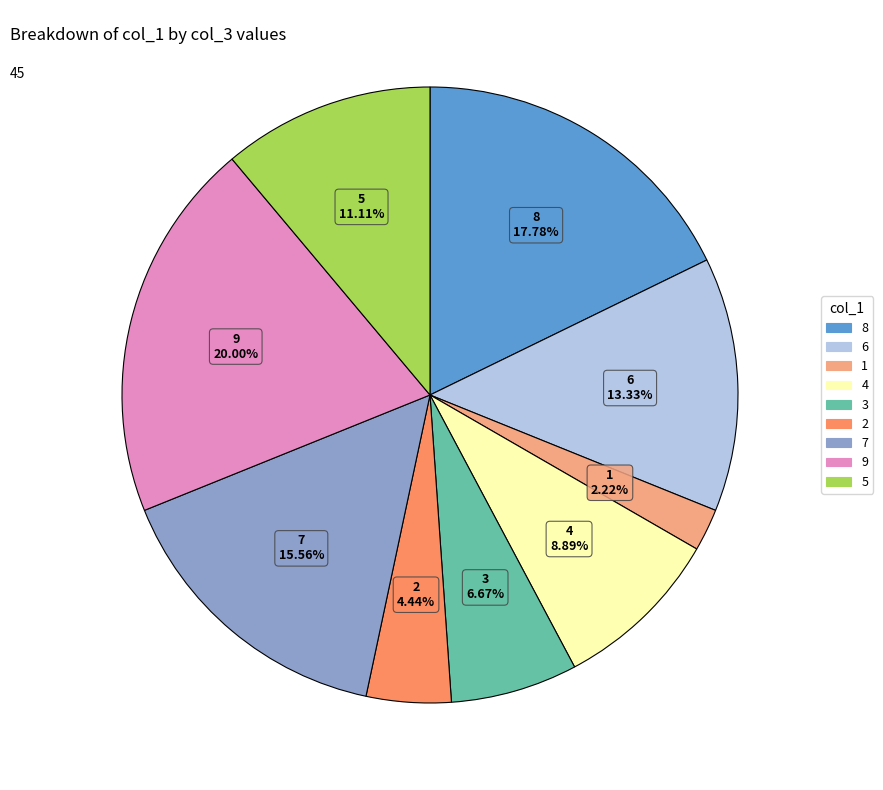

To the nearest percent, what is the difference between the 9 and 2 slice percentages?

16%